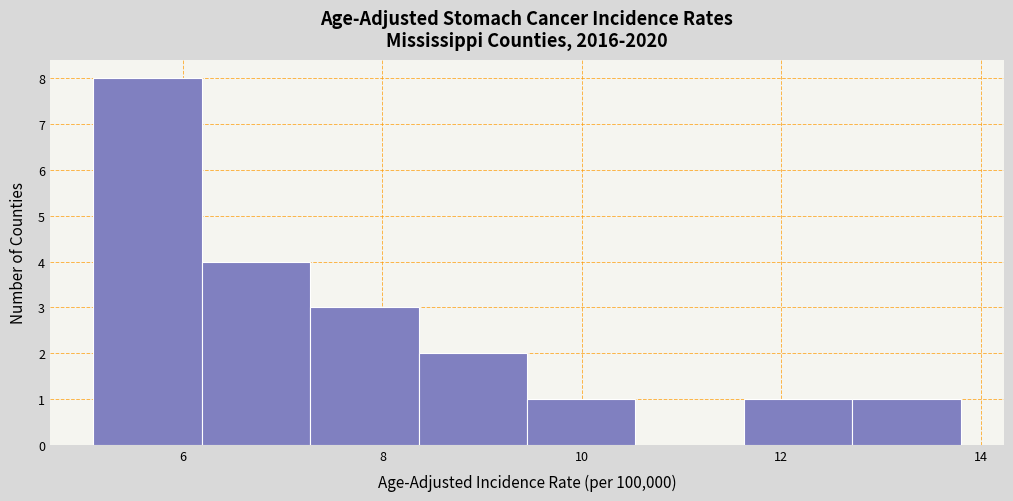

Reading left to right, transcribe this chart: for each bar, give the range it covers on the x-axis and its height. Neither the bar edges nor the heights are printed on the chart, so give them approximately, as read against the axes.

5.2 to 6.2: 8
6.2 to 7.2: 4
7.2 to 8.4: 3
8.4 to 9.4: 2
9.4 to 10.6: 1
10.6 to 11.6: 0
11.6 to 12.8: 1
12.8 to 13.8: 1